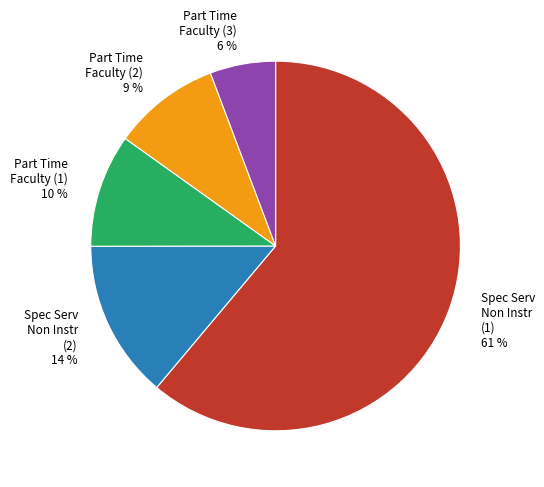

Is it true that Part Time Faculty (1) 10 % is 21% of the pie?

False